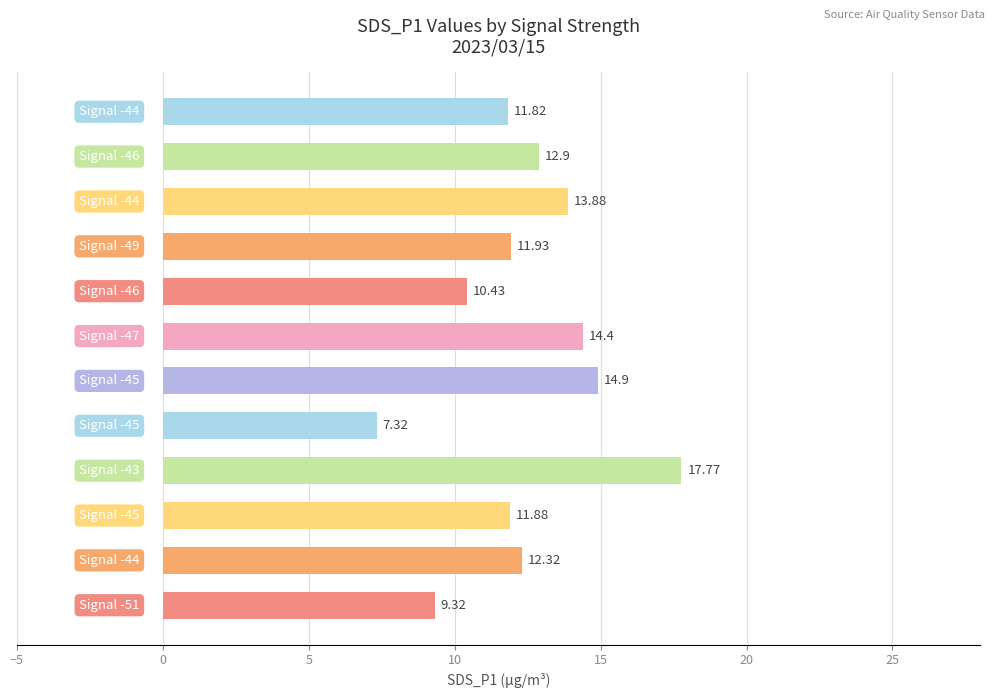

What is the sum of all values?

148.9